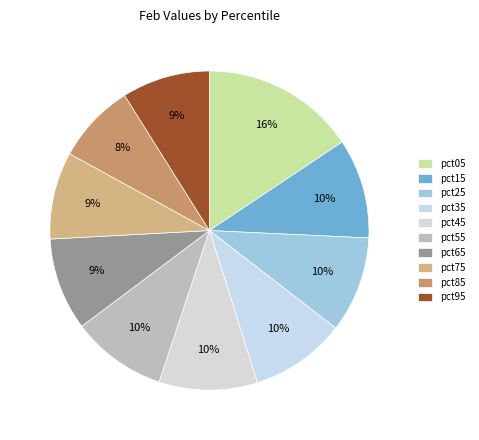

What is the largest slice in the pie chart?

pct05